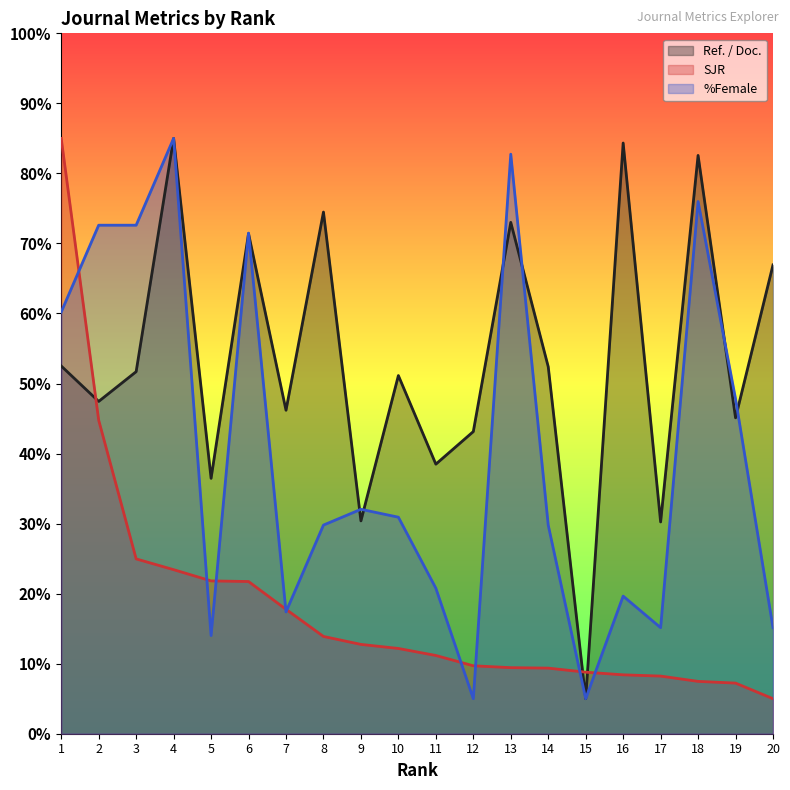

Where do %Female and SJR first cross each other?

1 and 2